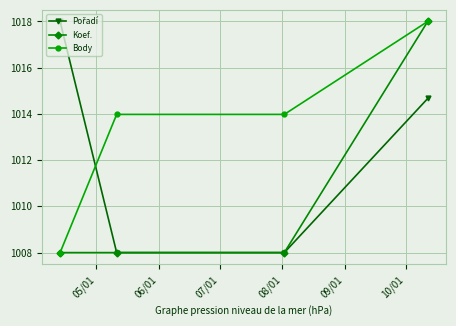

At how many categories does at least one series exceed 1013?

4